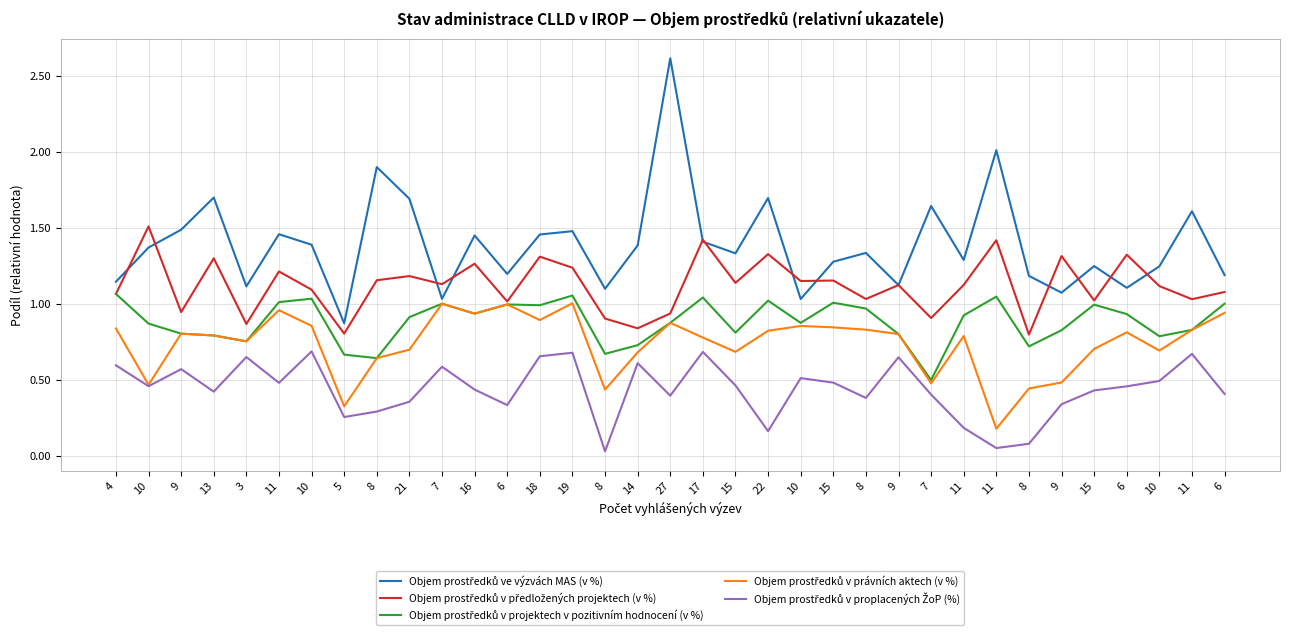

Is the value of Objem prostředků v právních aktech (v %) at 8 greater than the value of Objem prostředků v projektech v pozitivním hodnocení (v %) at 7?

No